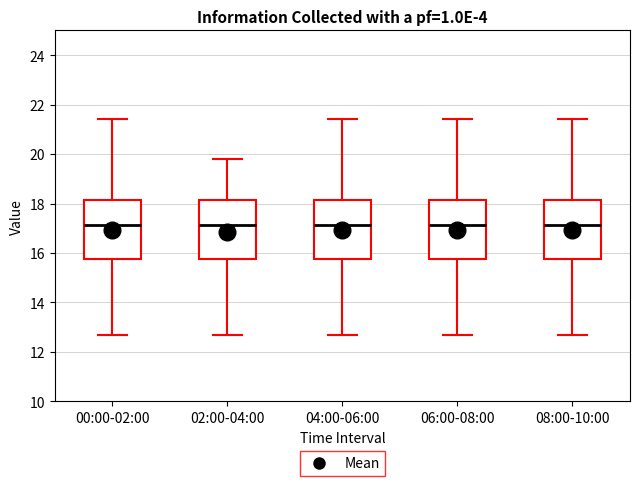

Reading left to right, transcribe this box plot: for each box, give where its median line is, the range the box spans, and where its two whiskers end, as read against the y-axis. The values are not printed on the chart, so give them approximately, as read against the axis.

00:00-02:00: median 17.2, box 15.8 to 18.2, whiskers 12.8 to 21.4
02:00-04:00: median 17.2, box 15.8 to 18.2, whiskers 12.8 to 19.8
04:00-06:00: median 17.2, box 15.8 to 18.2, whiskers 12.8 to 21.4
06:00-08:00: median 17.2, box 15.8 to 18.2, whiskers 12.8 to 21.4
08:00-10:00: median 17.2, box 15.8 to 18.2, whiskers 12.8 to 21.4